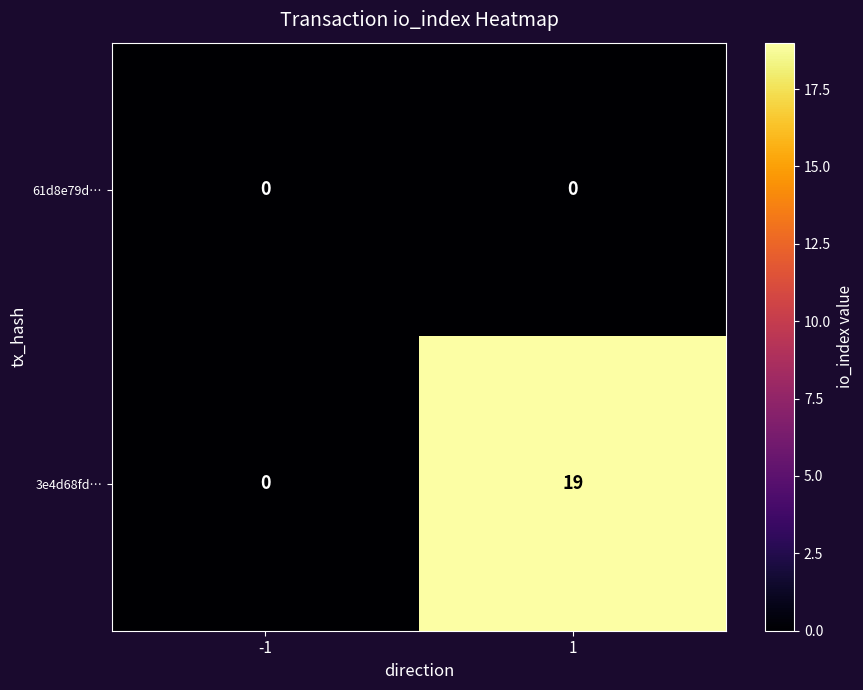

At which category is the sum across all series the highest?

1